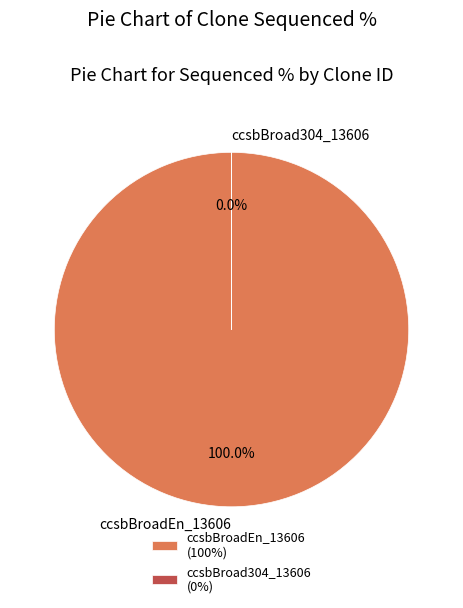

How many slices are in this pie chart?

2